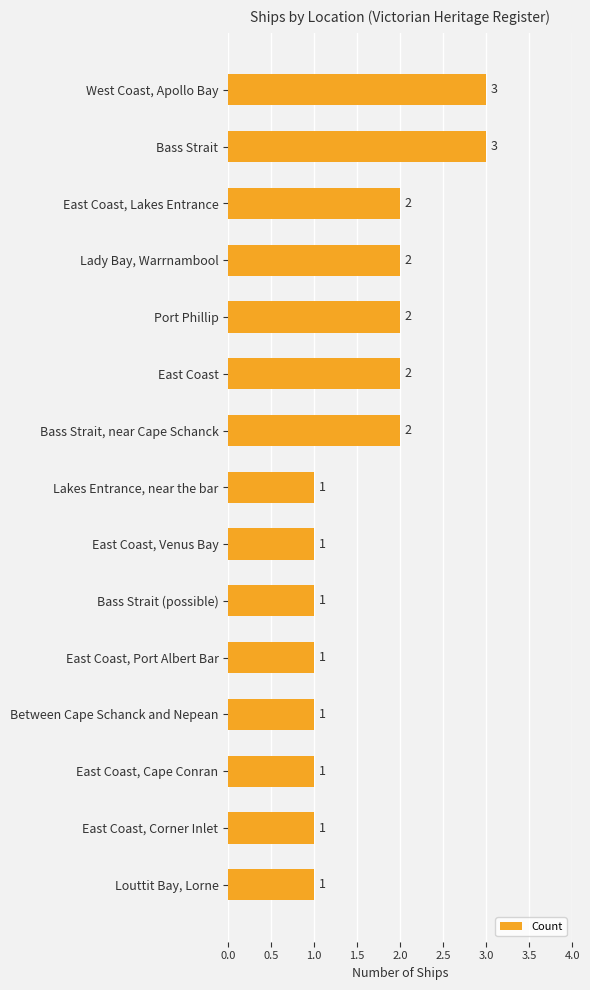

Count the values in the range 1 to 2.

13